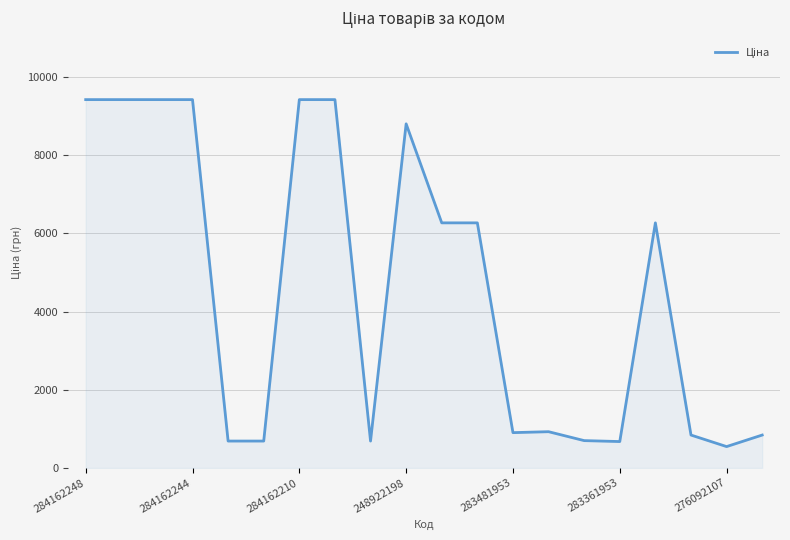

What is the difference between the maximum and minimum values?

8869.1